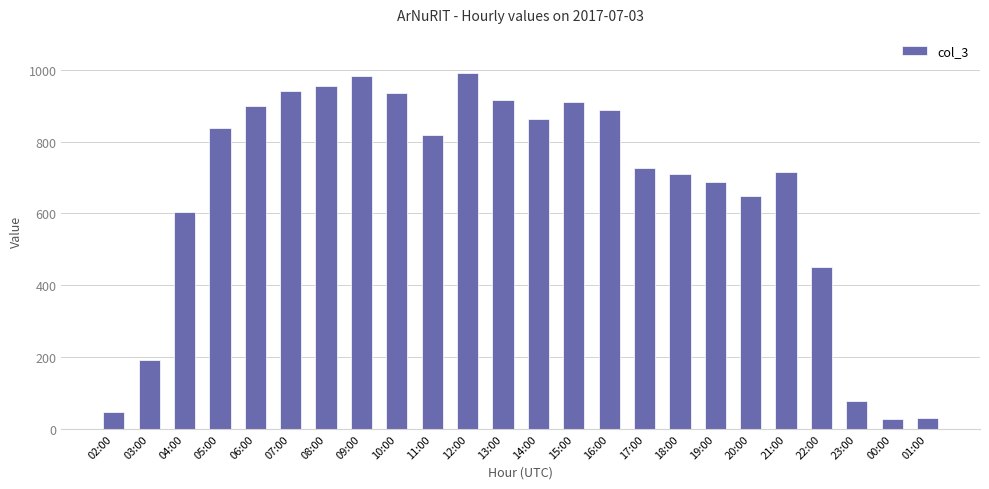

Does the chart contain stacked bars?

No